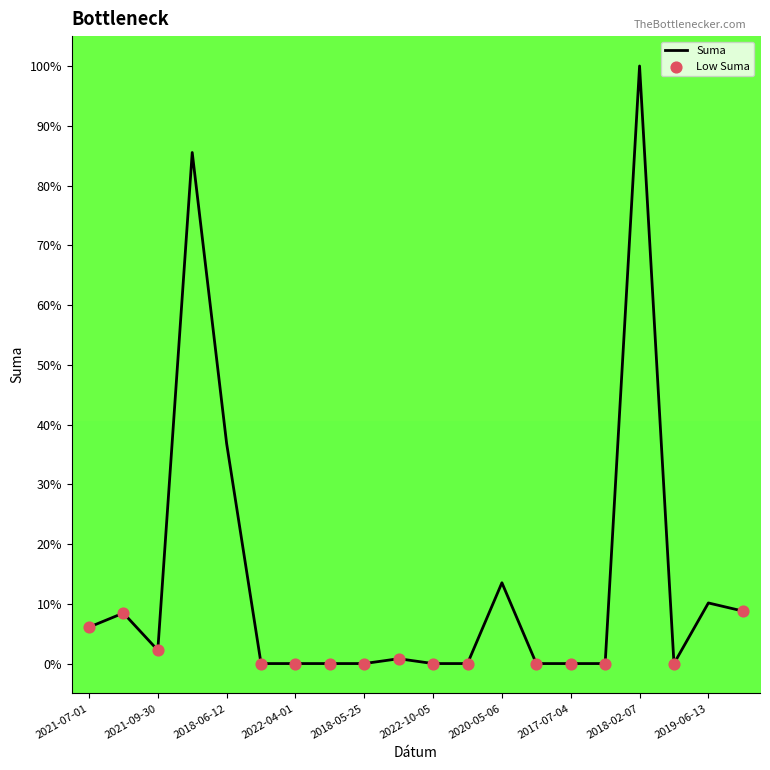

What is the difference between the maximum and minimum values?

100.0